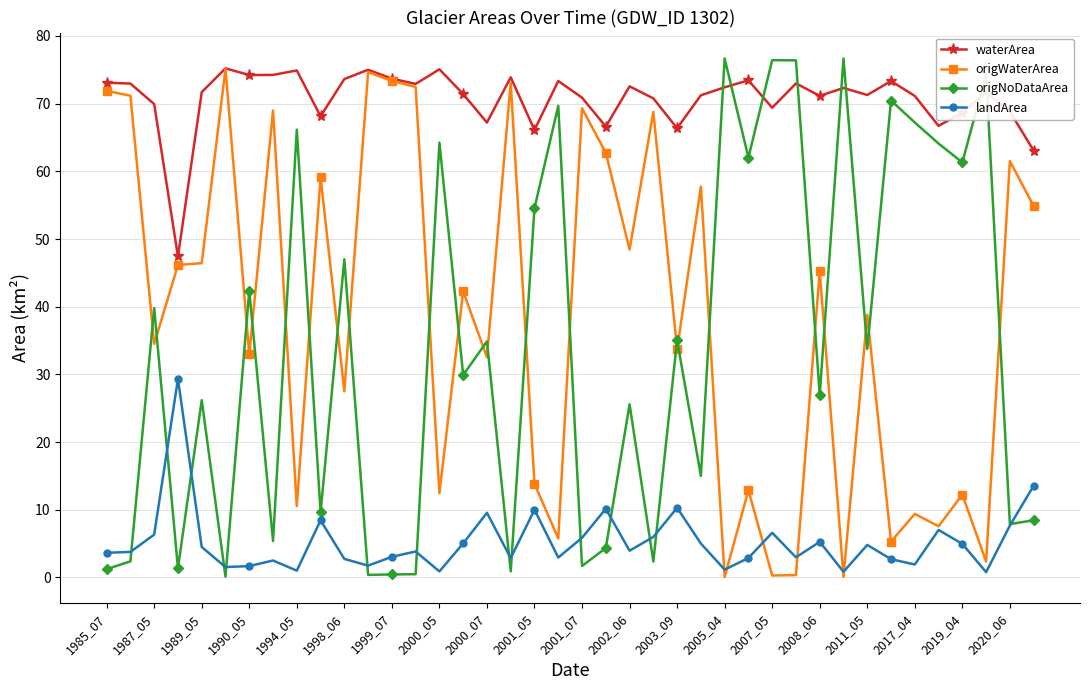

What is the value of the origNoDataArea point at the 34th from the left?

70.5